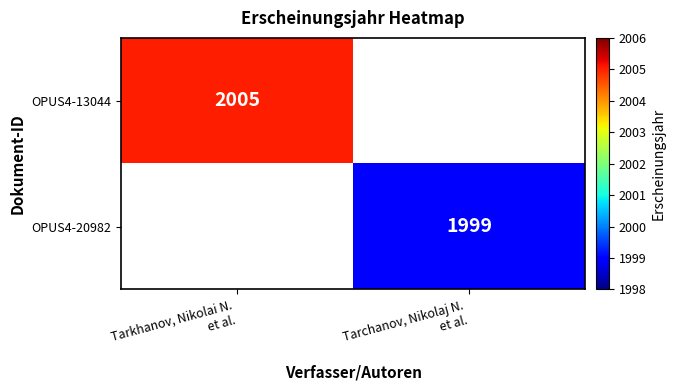

Which category has the lowest value in the OPUS4-13044 series?

Tarkhanov, Nikolai N. et al.